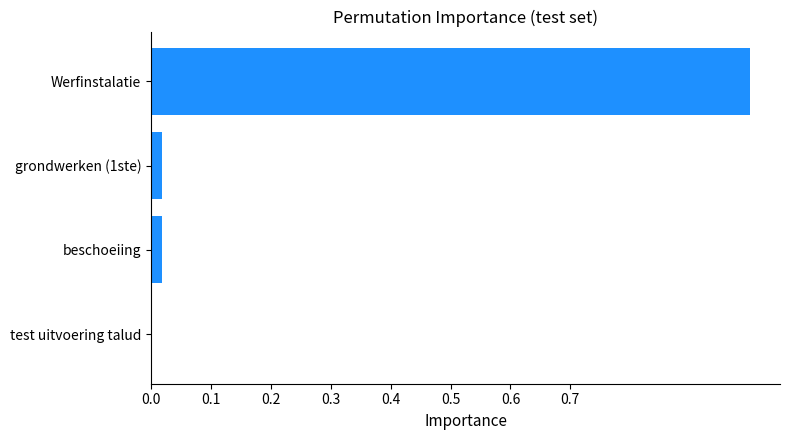

Which label corresponds to the largest value in the chart?

Werfinstalatie